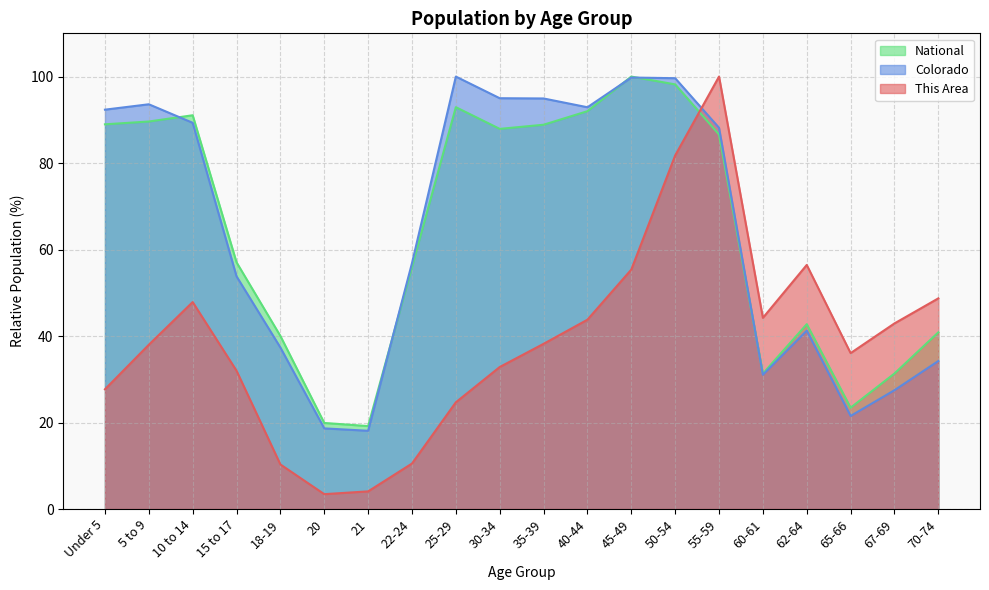

What is the difference between the maximum and second lowest values in the Colorado series?

81.4